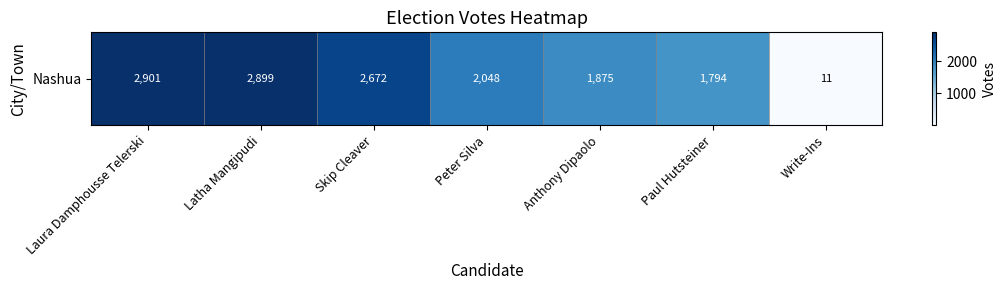

True or false: the data shows 1118 at Anthony Dipaolo.

False